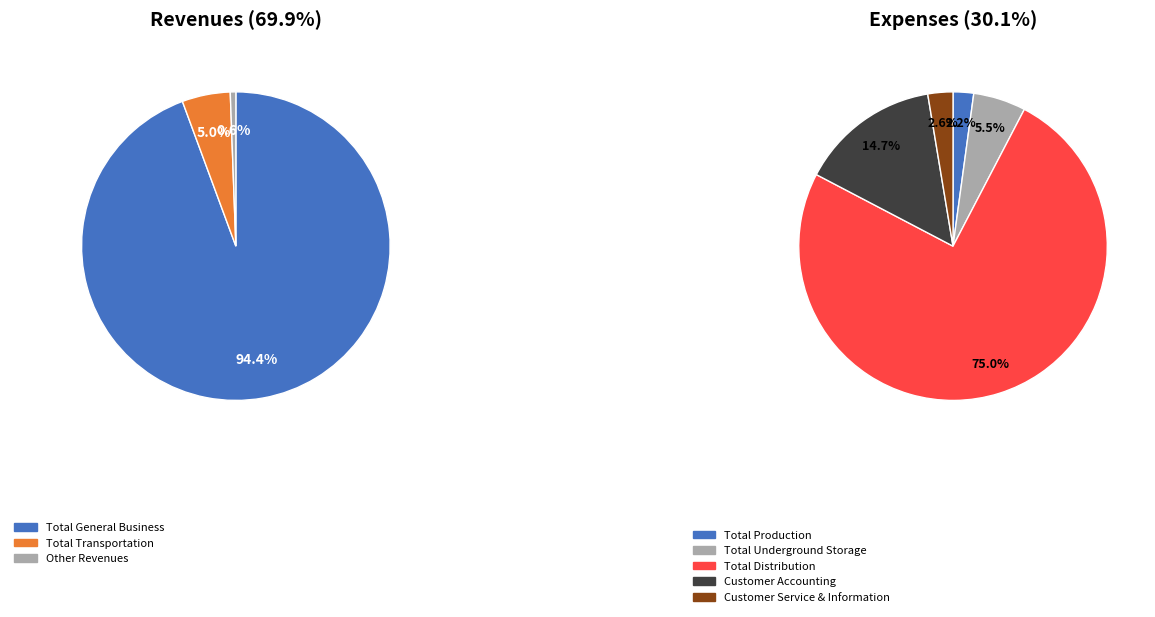

Does any single category account for the majority?

Yes